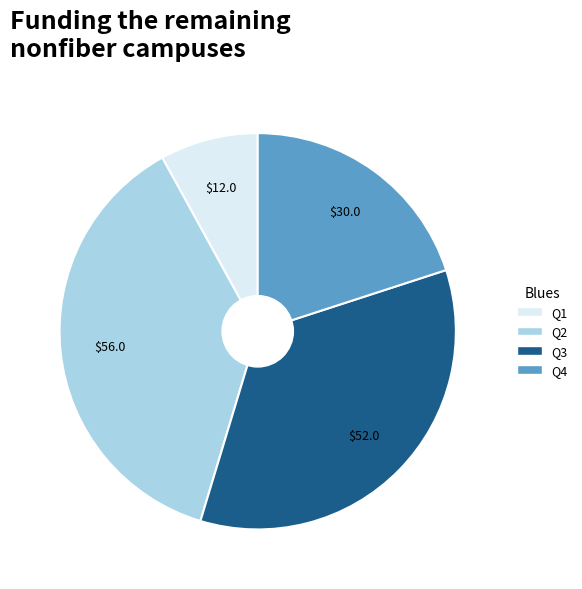

How many segments does this pie chart have?

4